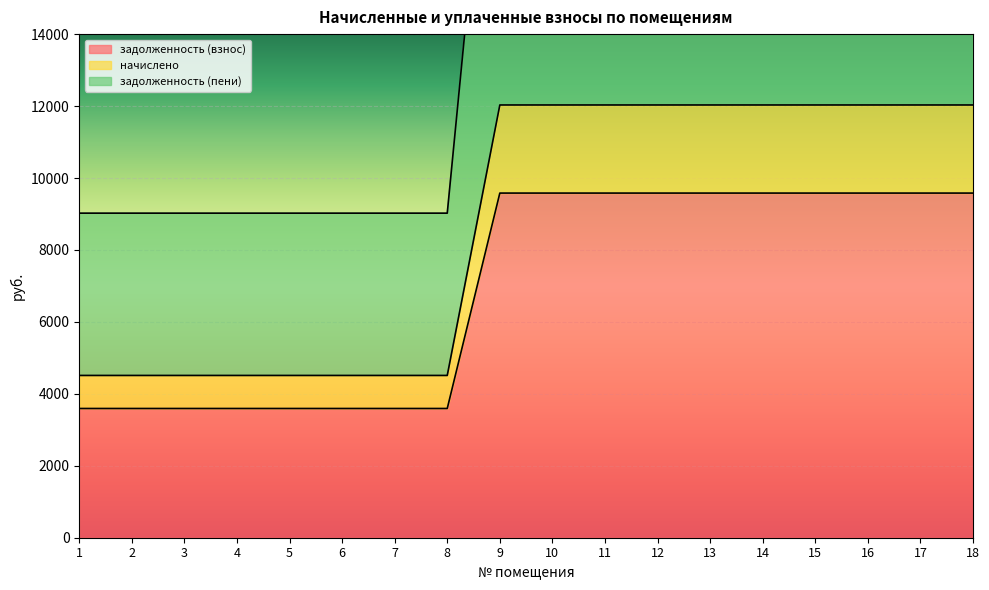

Which series has the largest range (max minus min)?

задолженность (пени)